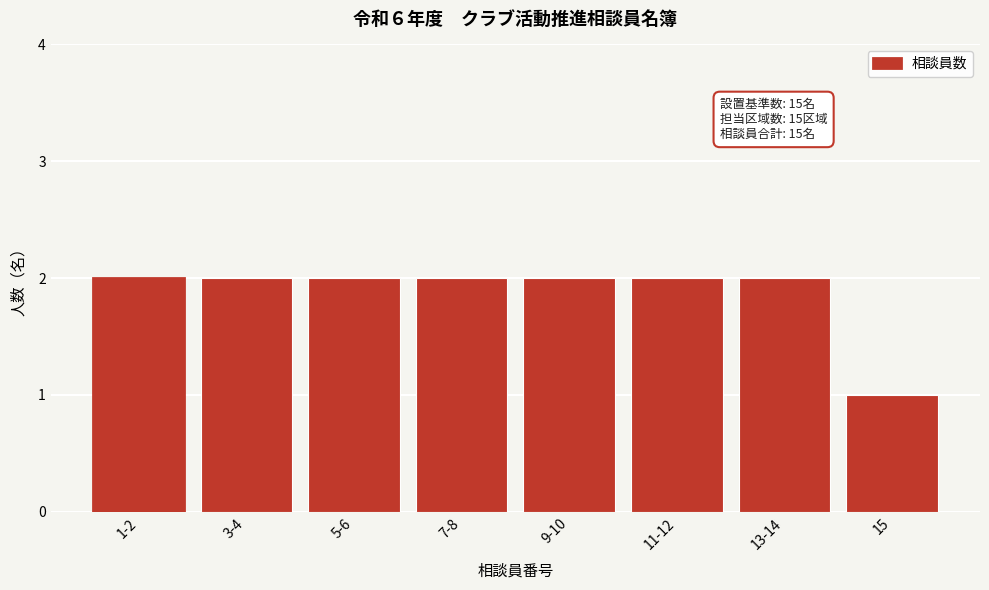

Reading right to left, transcribe all the data shown in this chart.

15=1	13-14=2	11-12=2	9-10=2	7-8=2	5-6=2	3-4=2	1-2=2